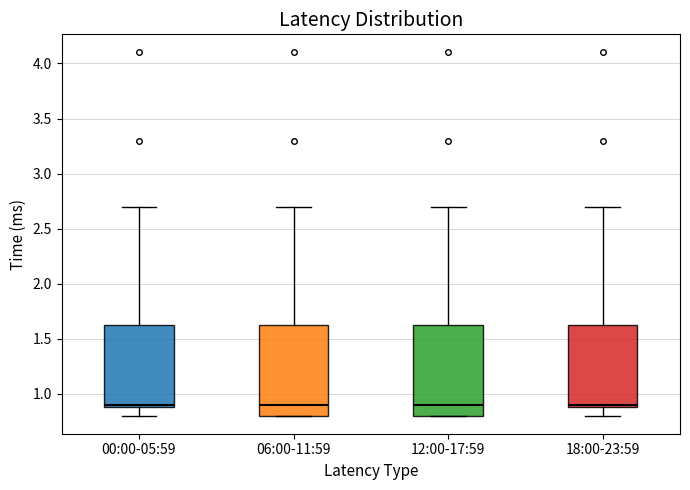

Where is the lower edge of the box for 06:00-11:59 on the y-axis? The values are not printed on the chart, so give them approximately, as read against the axis.

0.80